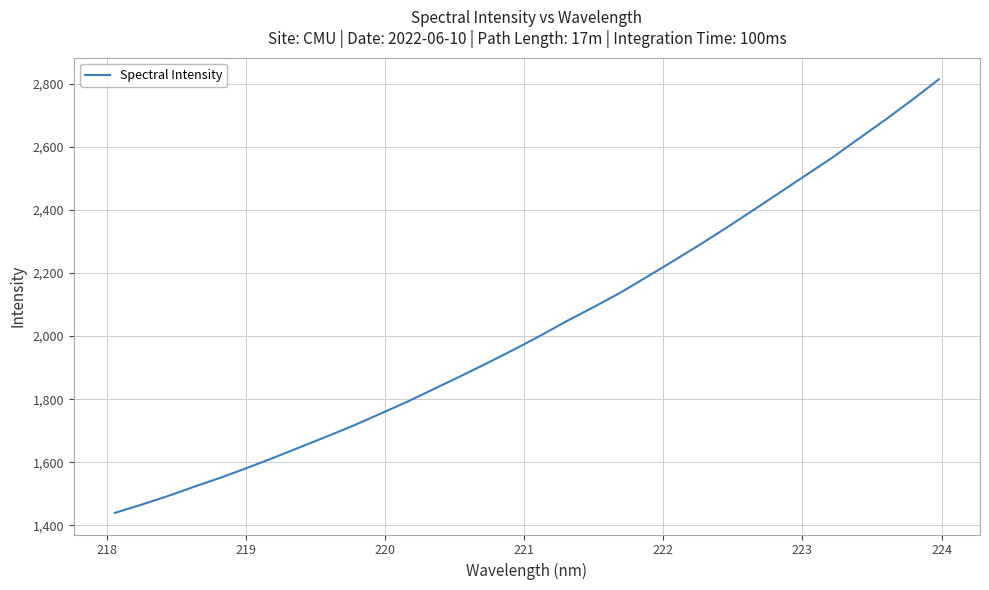

What is the difference between the maximum and minimum values?

1374.8